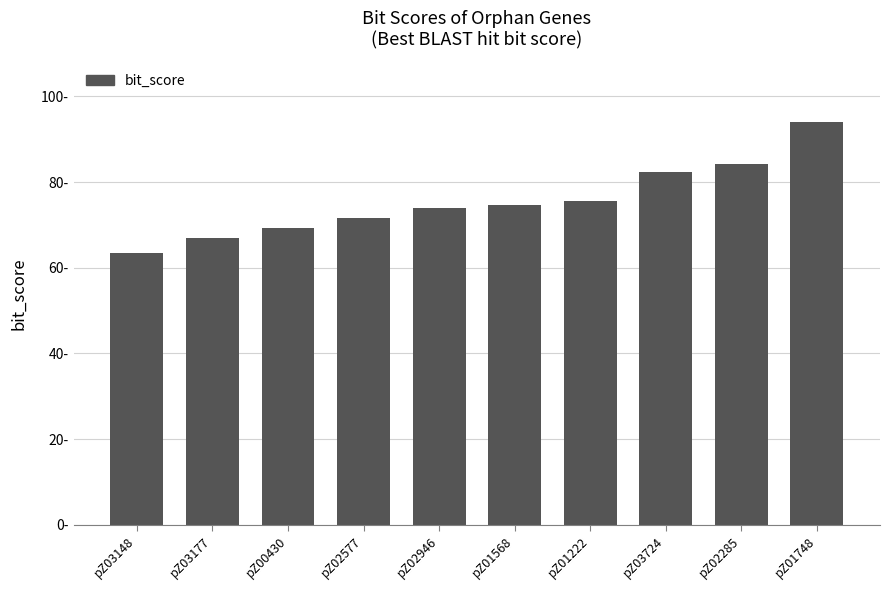

Which has a higher value, pZ03177 or pZ03148?

pZ03177